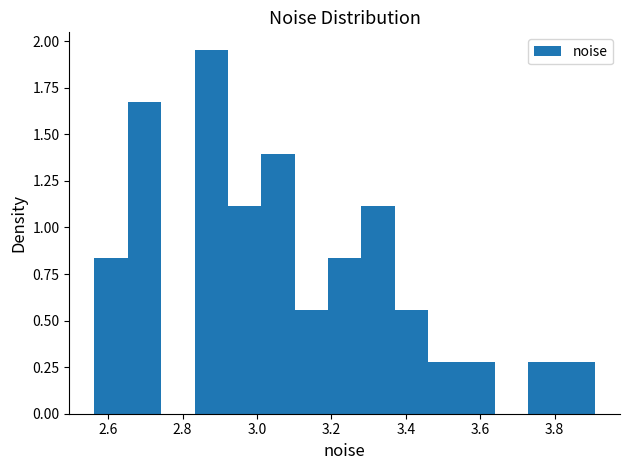

Over which range of the x-axis is the bar tallest?

2.84 to 2.92